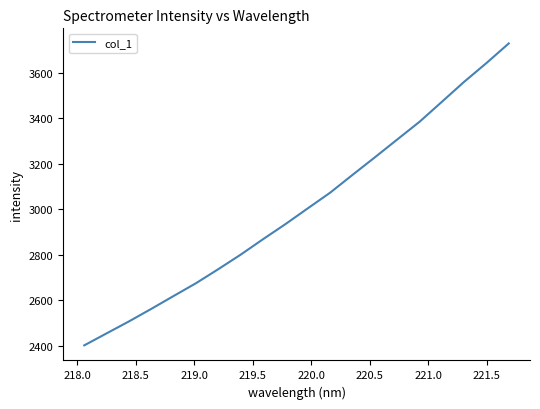

What is the difference between the maximum and minimum values?

1327.3